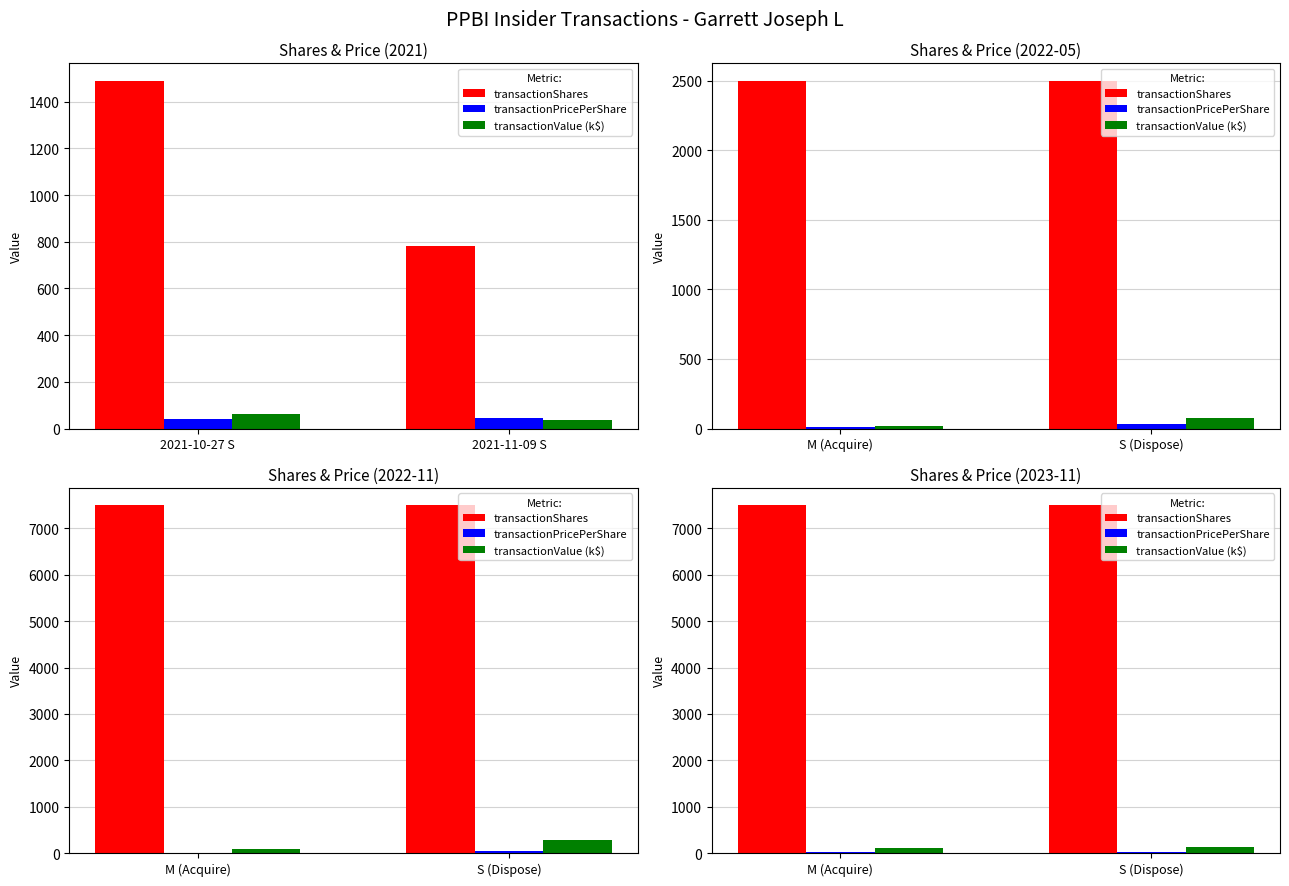

Rank the series by their maximum value, from lowest to highest.

transactionPricePerShare, transactionValue (k$), transactionShares